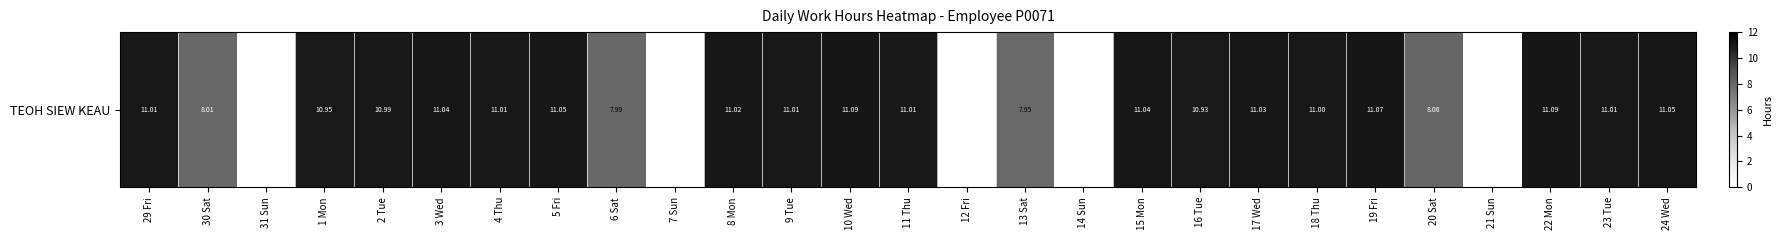

Where is the data nearest to the value 5?

13 Sat